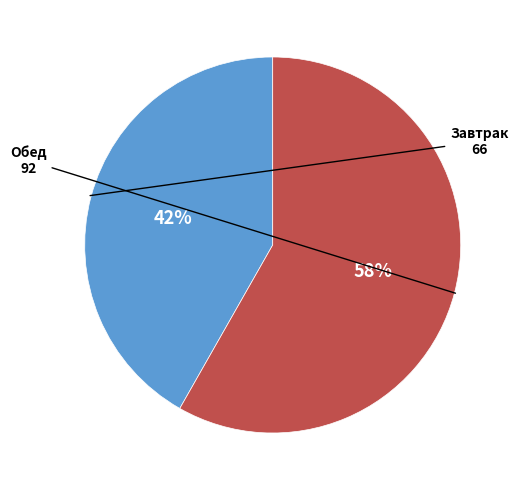

Does any single category account for the majority?

Yes